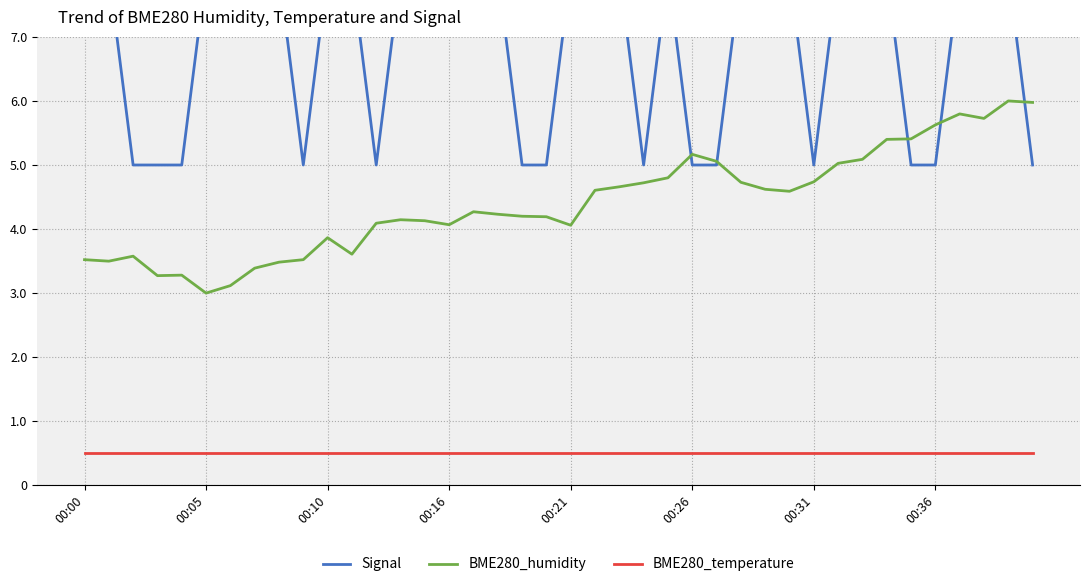

True or false: BME280_temperature and BME280_humidity intersect in this chart.

False